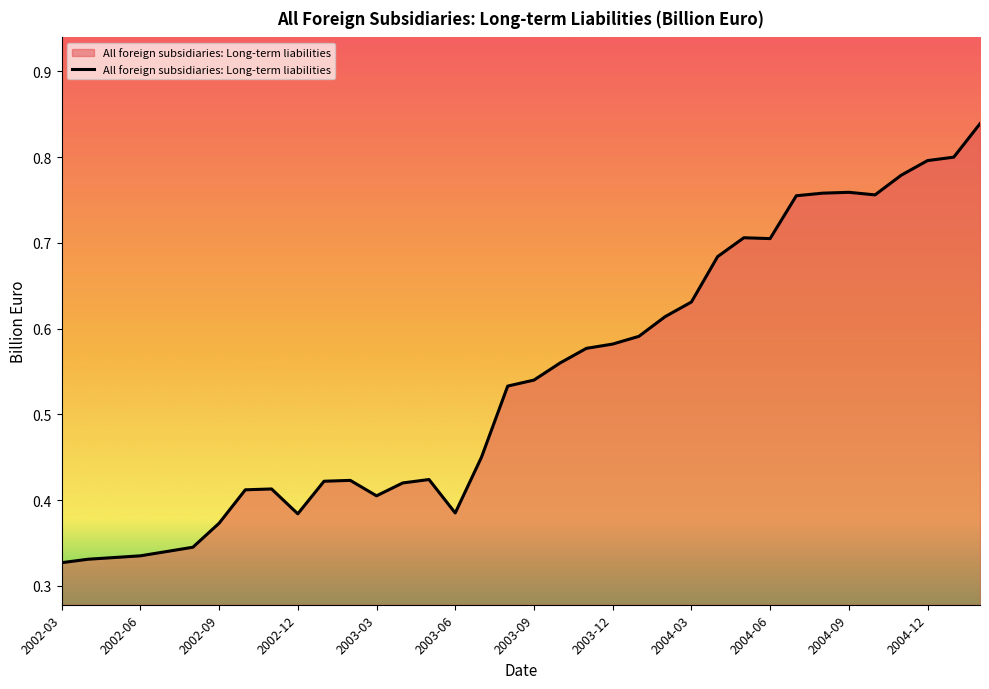

Does the chart display data point markers on the line(s)?

No